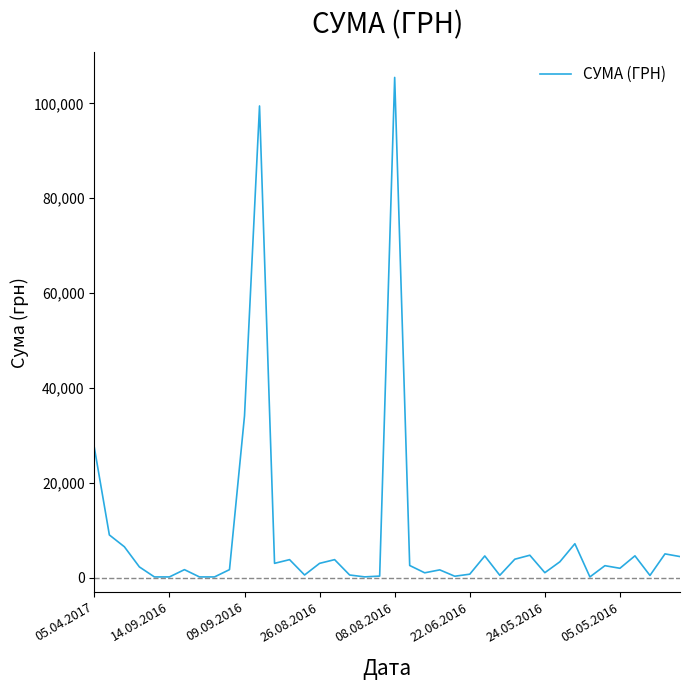

How many distinct data groups are displayed?

1